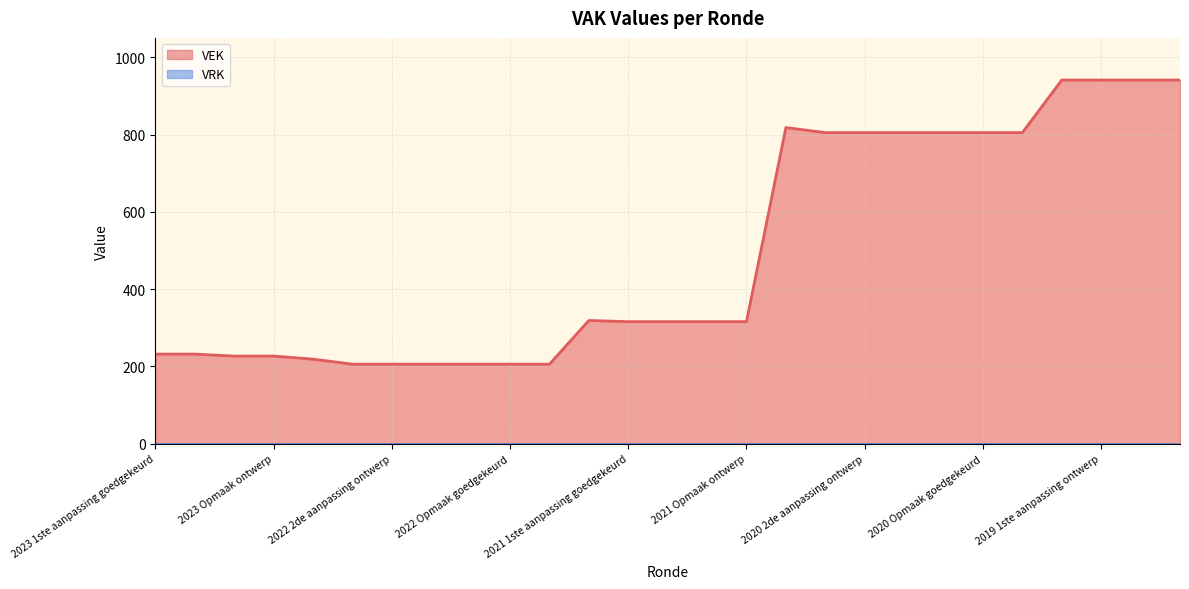

Which series has the largest range (max minus min)?

VEK